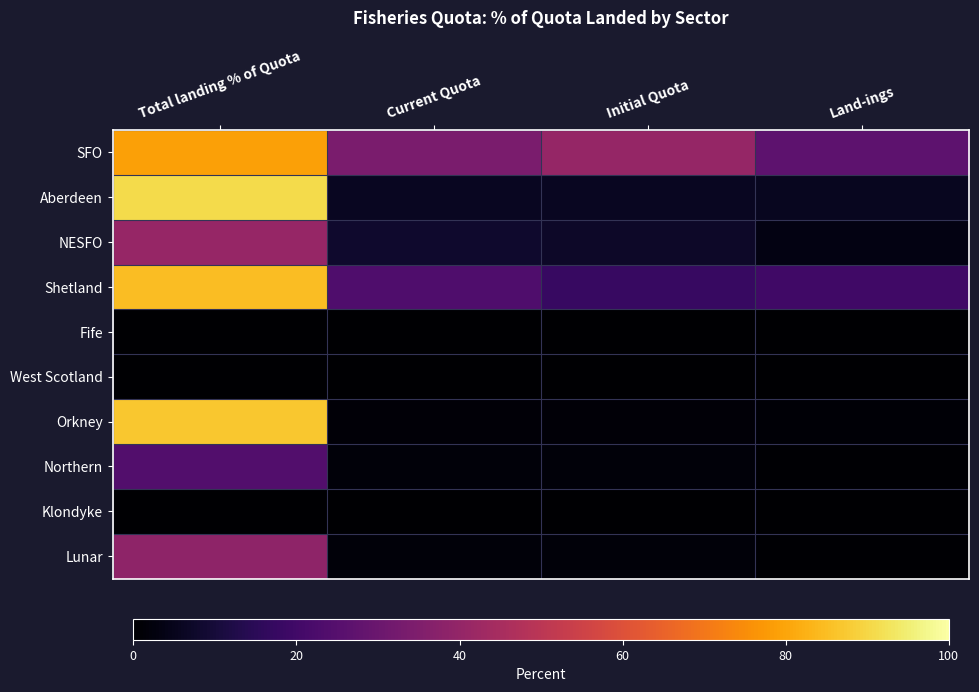

Reading right to left, extract all data points from this chart.

SFO: Land-ings=26.8	Initial Quota=40.6	Current Quota=33.8	Total landing % of Quota=79.2
Aberdeen: Land-ings=5.5	Initial Quota=6.1	Current Quota=6.1	Total landing % of Quota=90.7
NESFO: Land-ings=3.3	Initial Quota=7.3	Current Quota=8.1	Total landing % of Quota=40.8
Shetland: Land-ings=19.7	Initial Quota=17.7	Current Quota=23.2	Total landing % of Quota=84.9
Fife: Land-ings=0.0	Initial Quota=0.1	Current Quota=0.1	Total landing % of Quota=0.0
West Scotland: Land-ings=0.0	Initial Quota=0.1	Current Quota=0.0	Total landing % of Quota=0.0
Orkney: Land-ings=1.1	Initial Quota=1.2	Current Quota=1.2	Total landing % of Quota=87.0
Northern: Land-ings=0.4	Initial Quota=1.7	Current Quota=1.7	Total landing % of Quota=24.1
Klondyke: Land-ings=0.0	Initial Quota=0.0	Current Quota=0.0	Total landing % of Quota=0.0
Lunar: Land-ings=0.6	Initial Quota=1.6	Current Quota=1.6	Total landing % of Quota=38.8